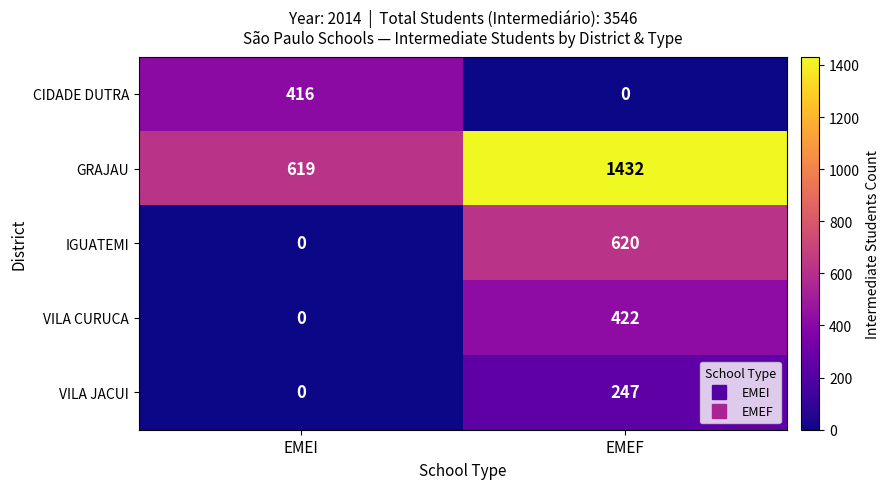

What is the greatest value displayed?

1432